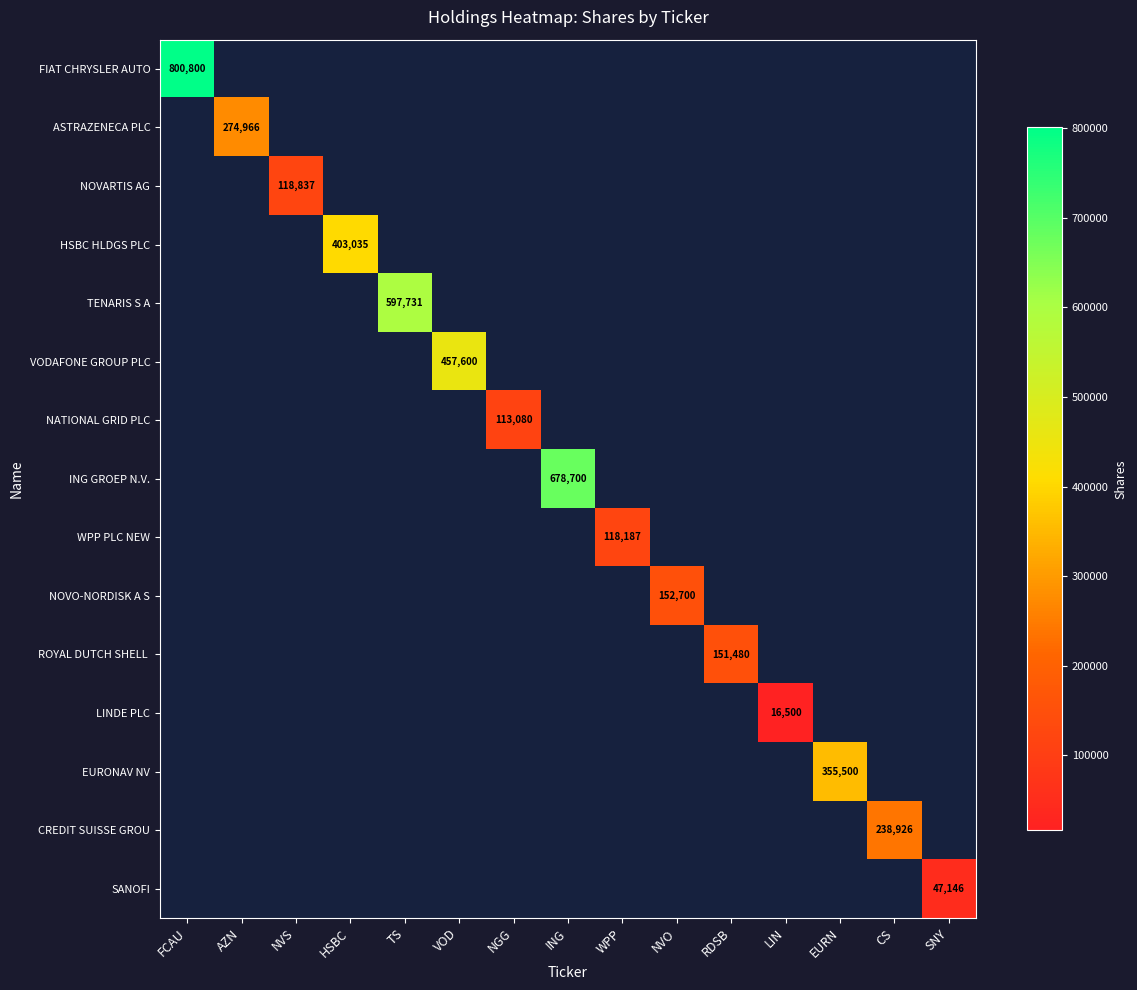

What is the average value of the SANOFI series?

3143